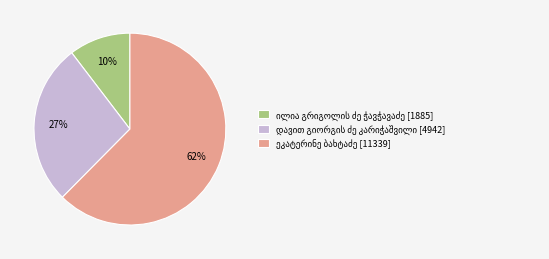

Is there a majority slice in this chart?

Yes